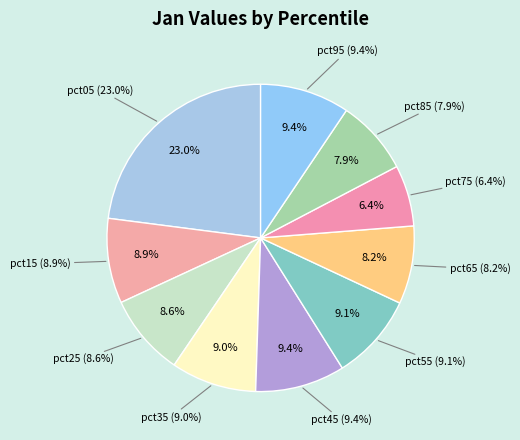

What percentage is NOT represented by pct55?

90.9%